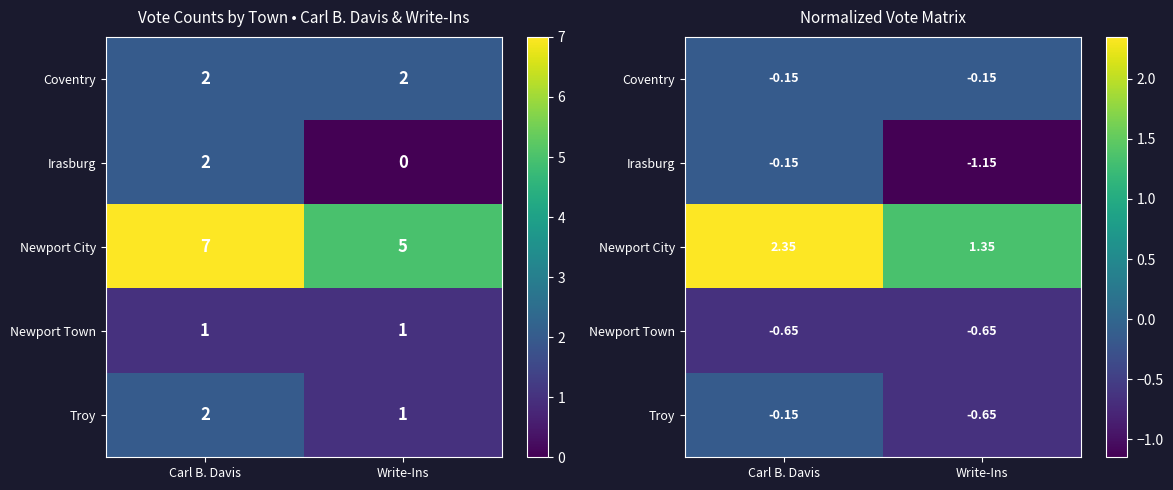

True or false: Newport Town has a value of -0.6 at Write-Ins.

True